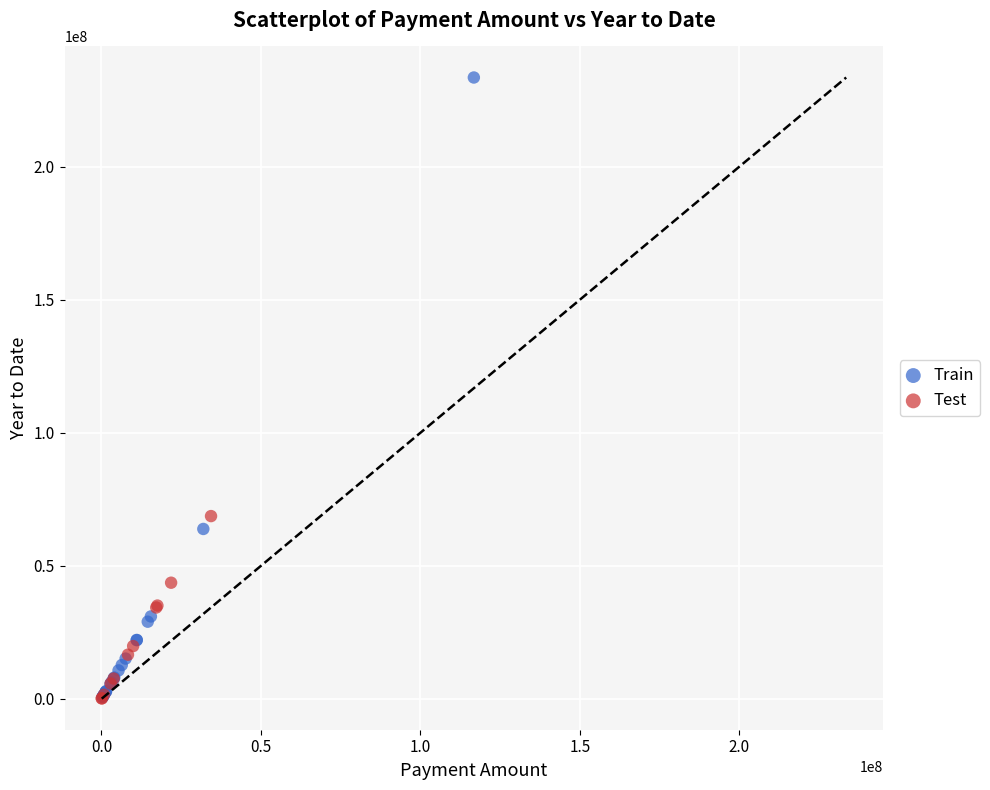

Which series has the largest Y range (max minus min)?

Train